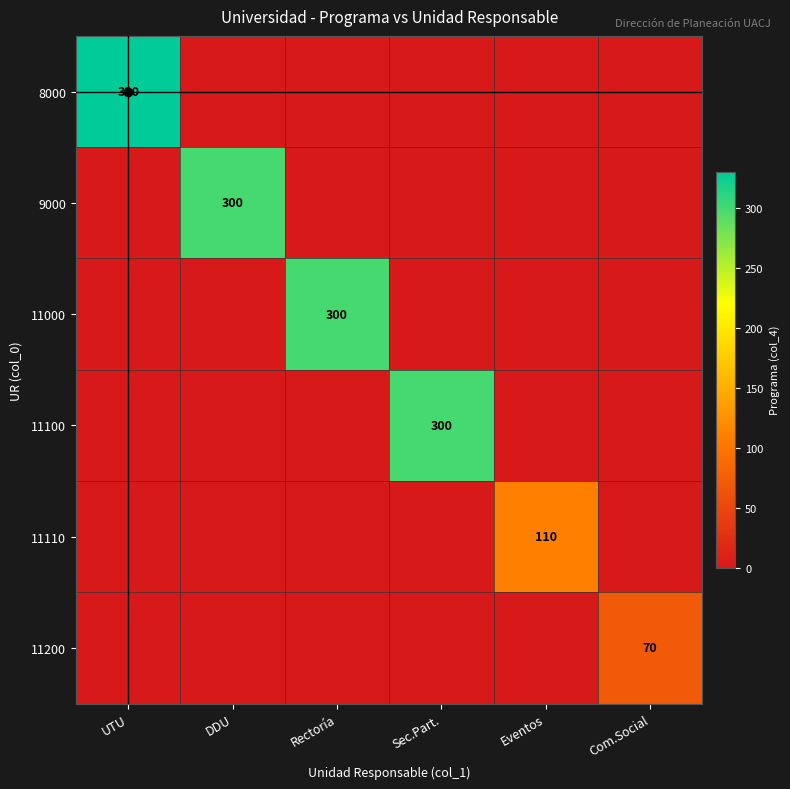

Between Rectoría and DDU, which is larger?

Rectoría